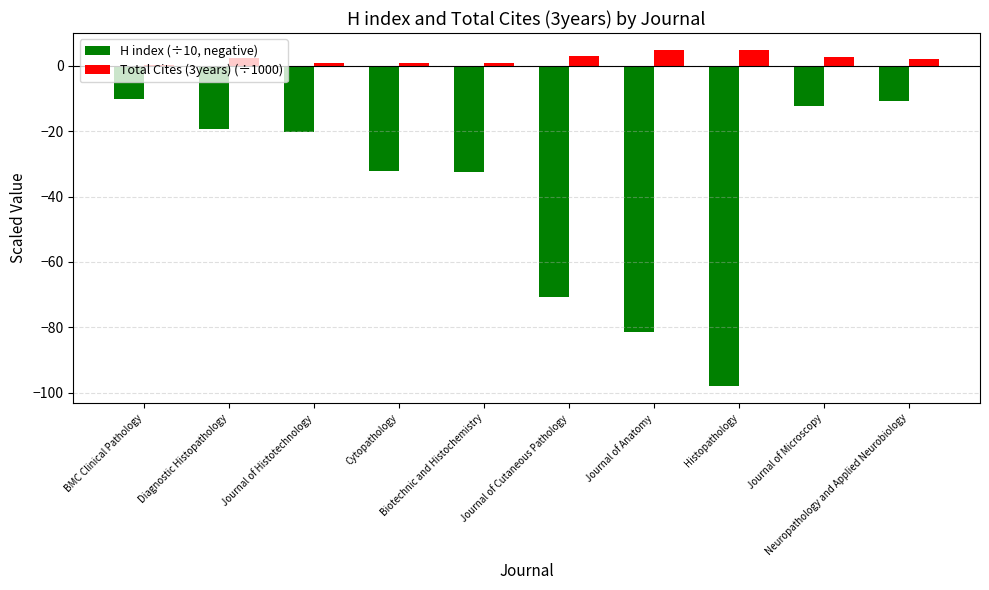

Is it true that Total Cites (3years) (÷1000) equals 1.1 at Biotechnic and Histochemistry?

False